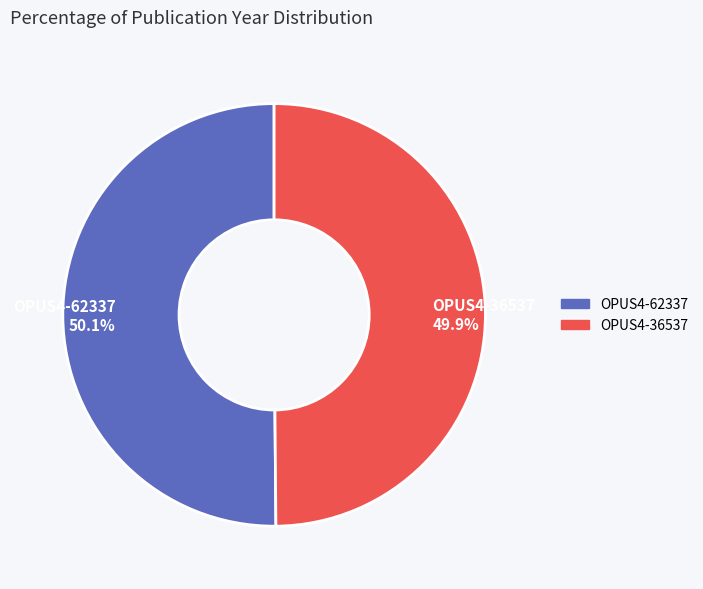

To the nearest percent, what is the average slice percentage?

50%